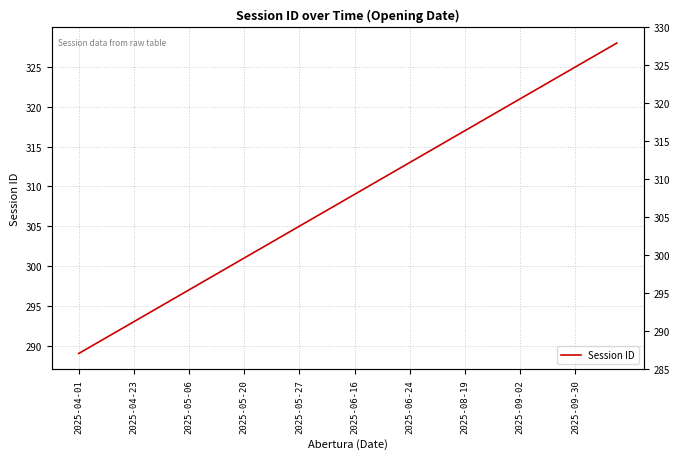

What is the difference between the second highest and second lowest values?

37